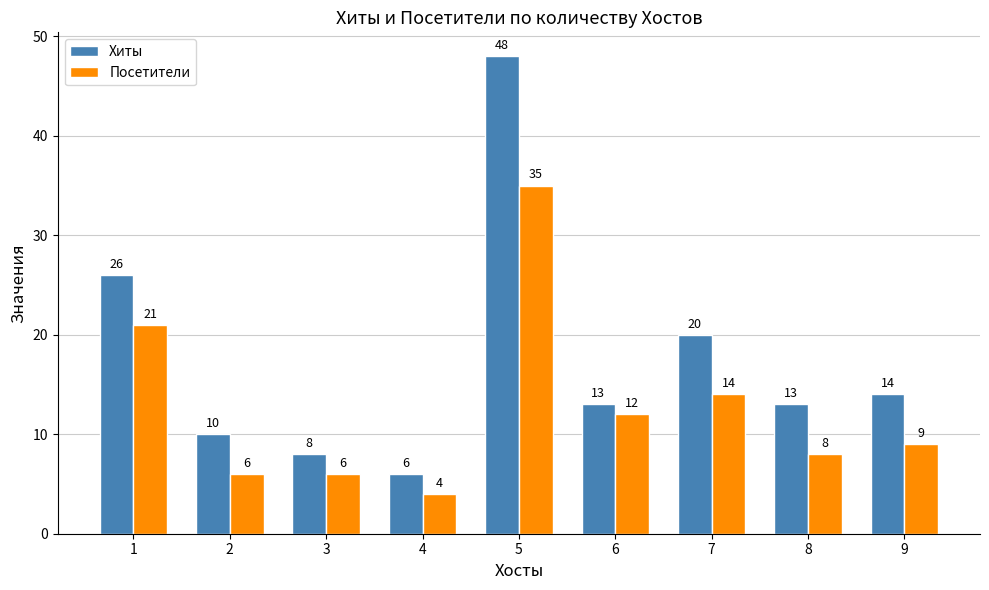

True or false: Посетители has a value of 9 at 5.

False